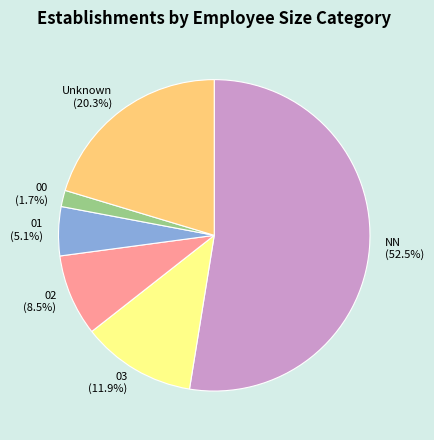

Does any single category account for the majority?

Yes